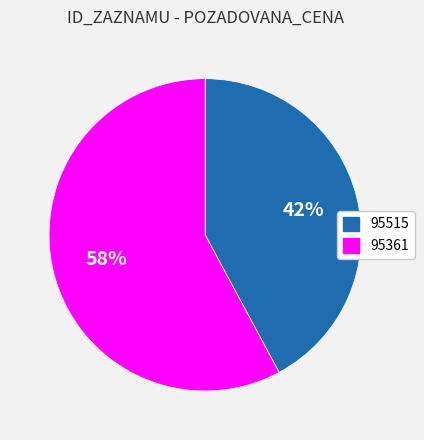

How many slices are in this pie chart?

2